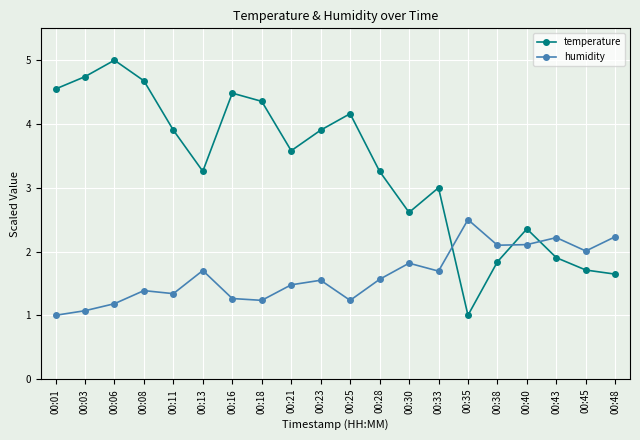

True or false: humidity has more than 1 interior local peaks.

True